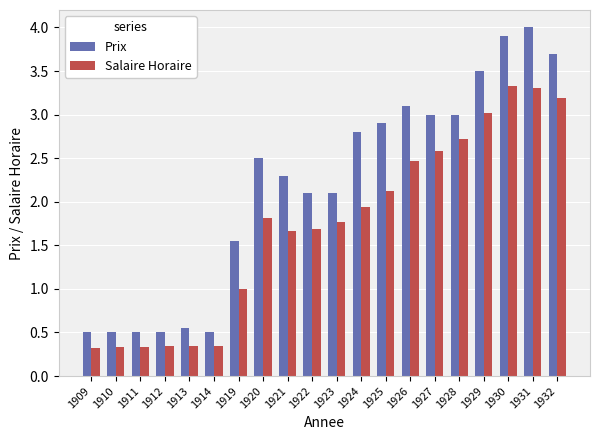

What is the minimum value for Salaire Horaire?

0.3